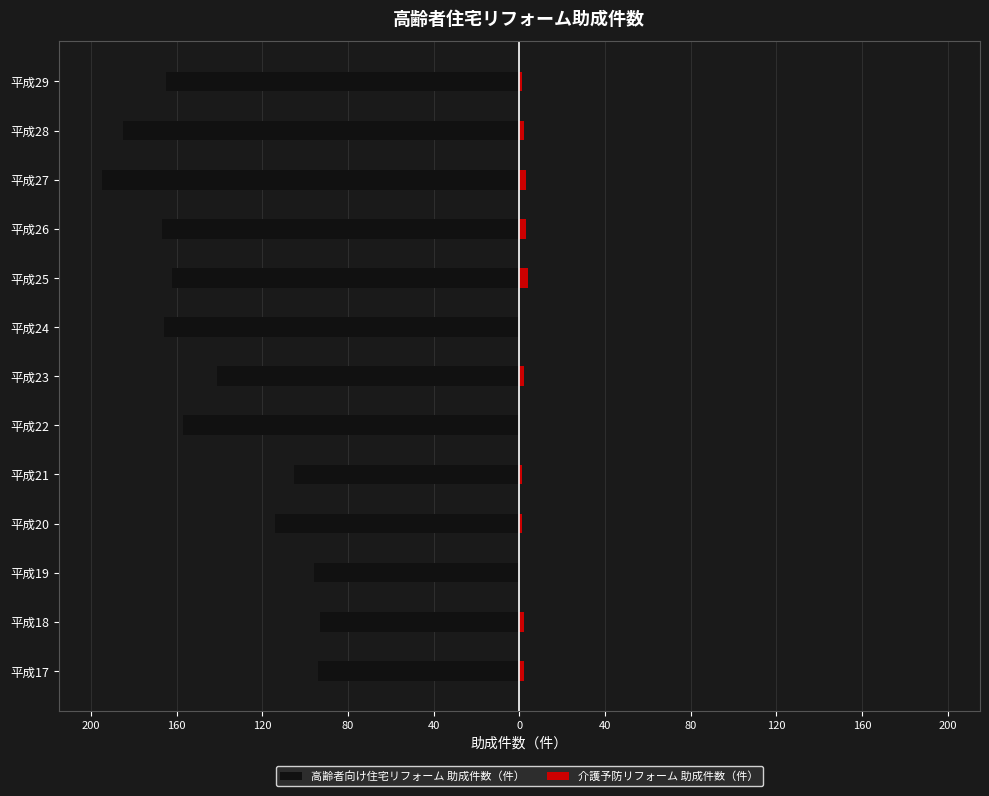

The value of 介護予防リフォーム 助成件数（件） at 平成22 is 0. True or false?

True